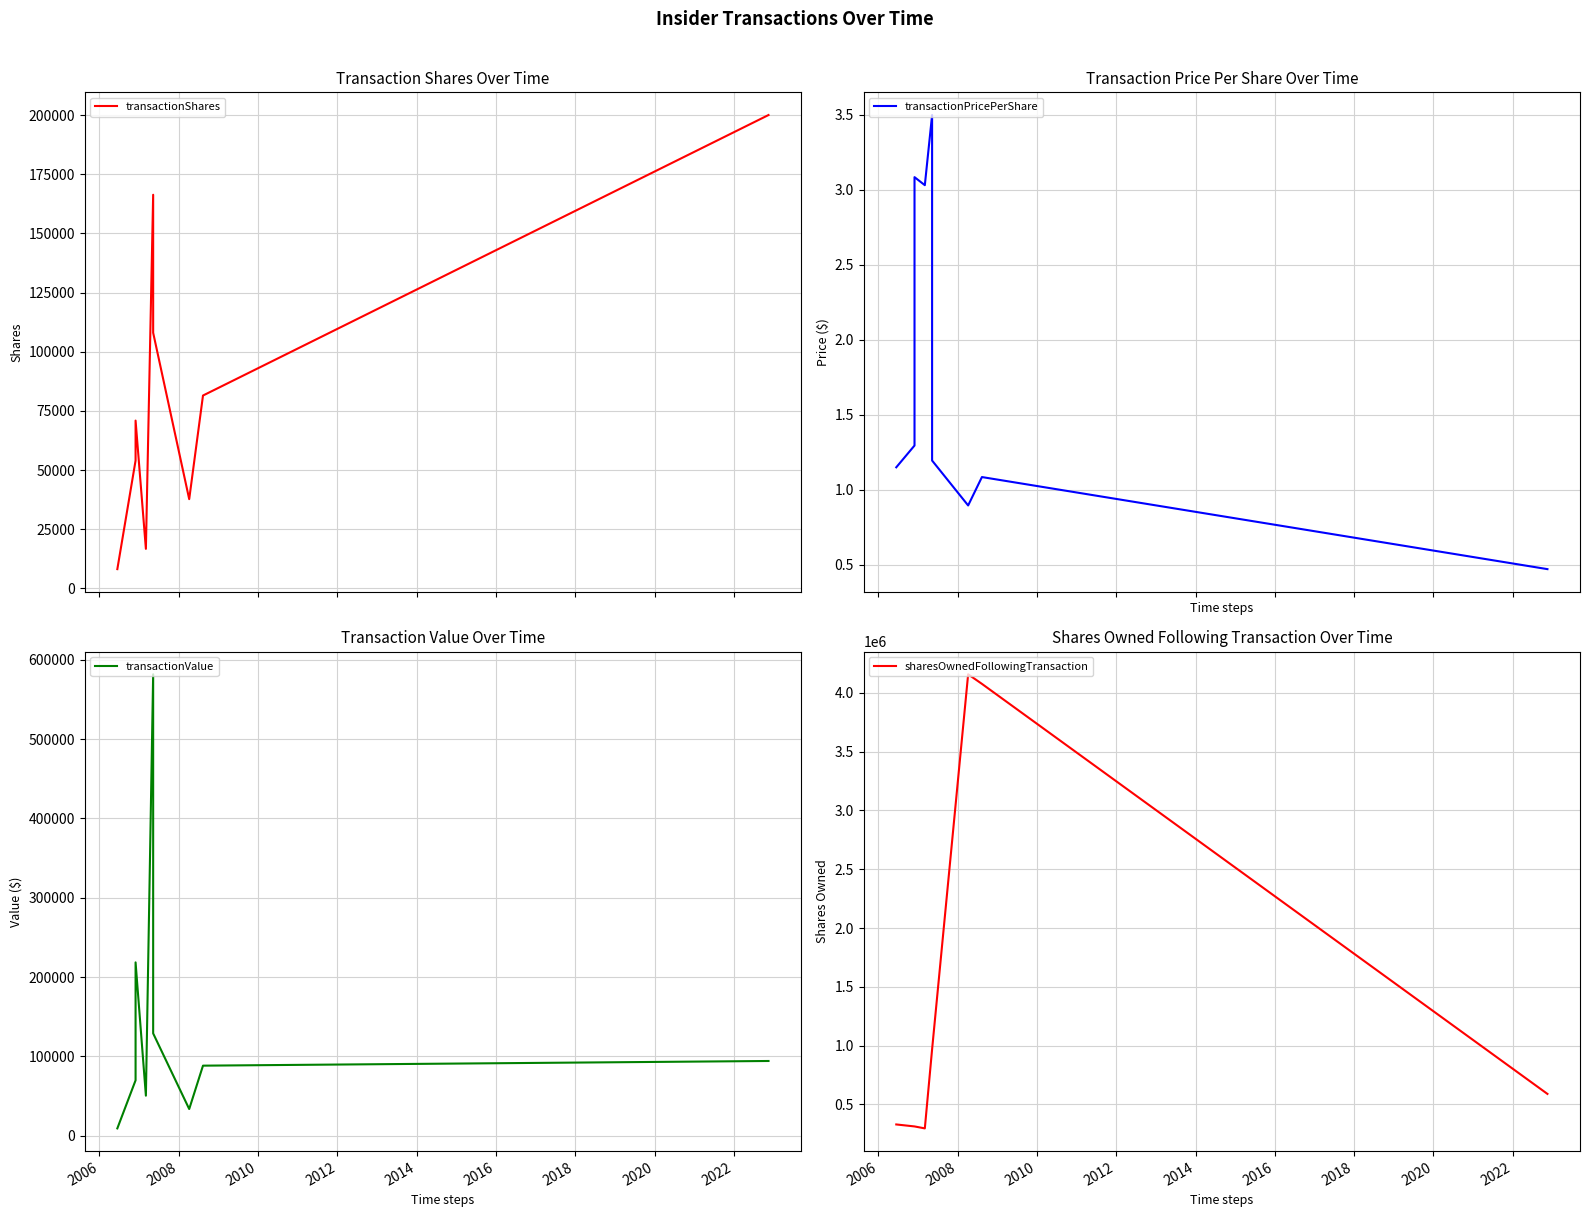

At which label is transactionValue closest to 295496?

2008